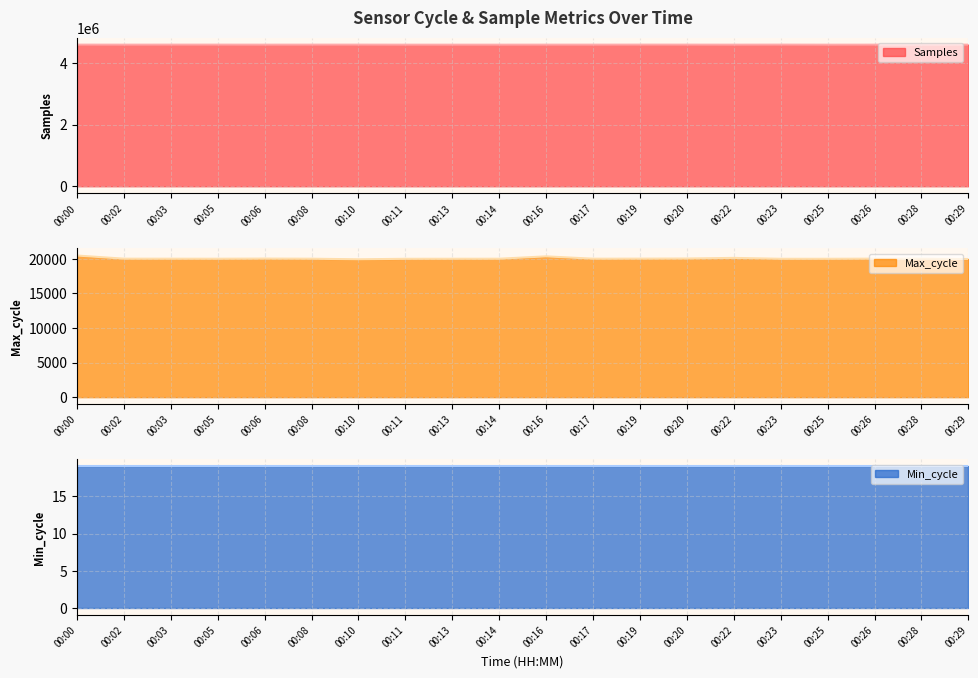

At how many categories does at least one series exceed 24772?

20